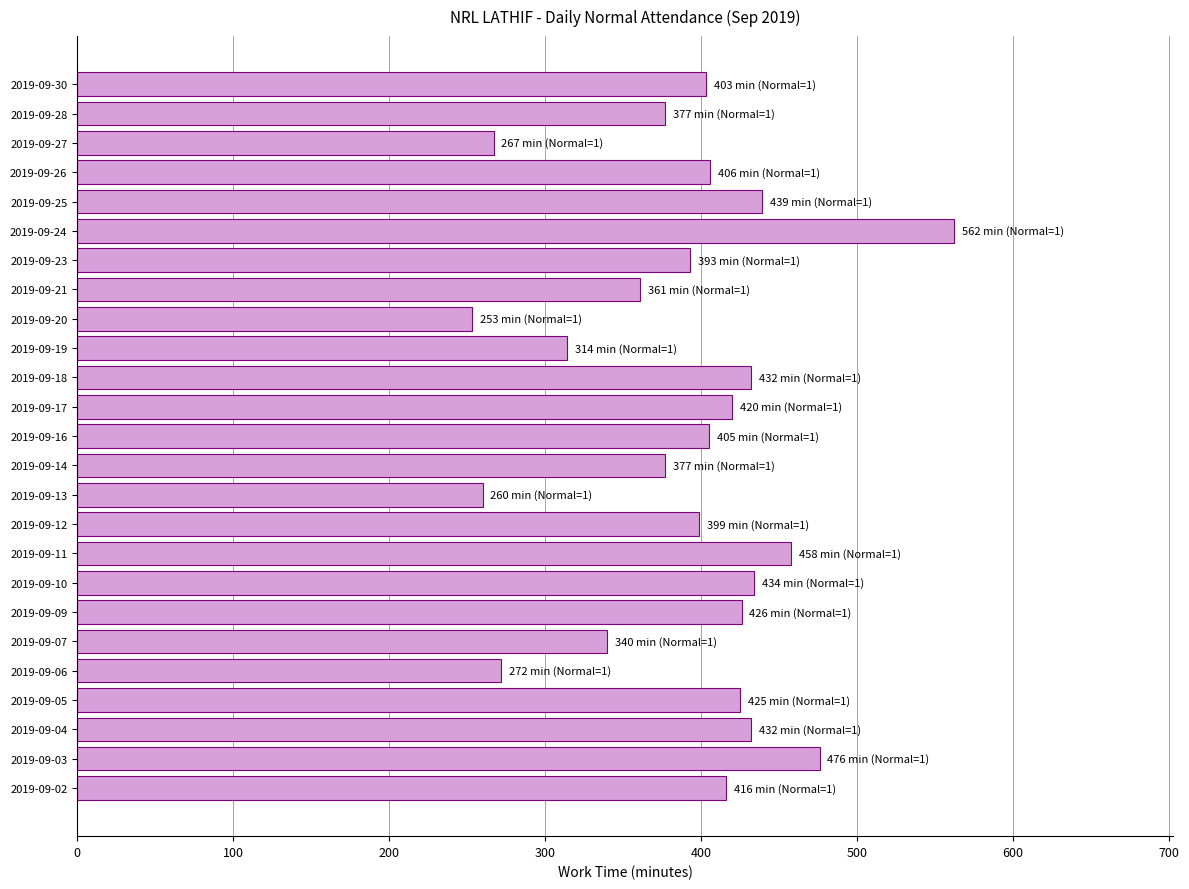

At which category does the chart reach its minimum across all series?

2019-09-20